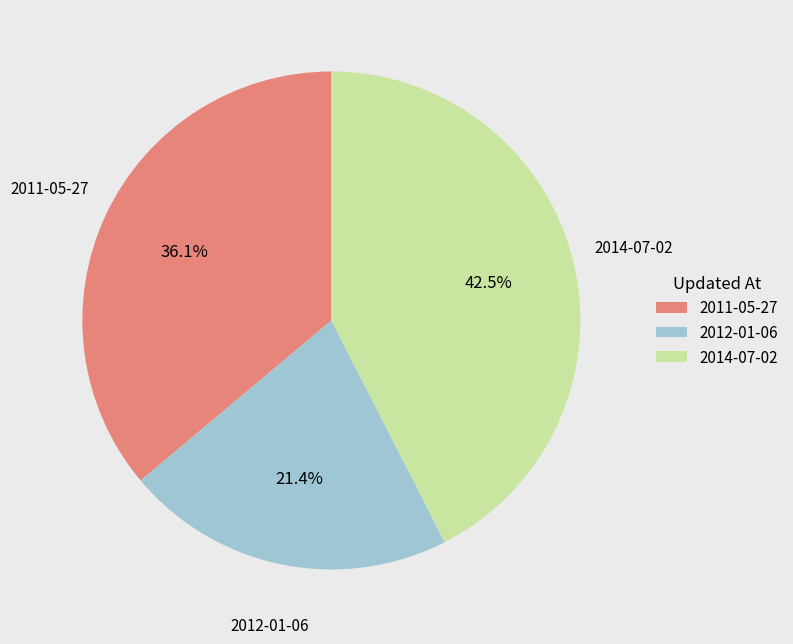

To the nearest percent, what portion does 2012-01-06 represent?

21%